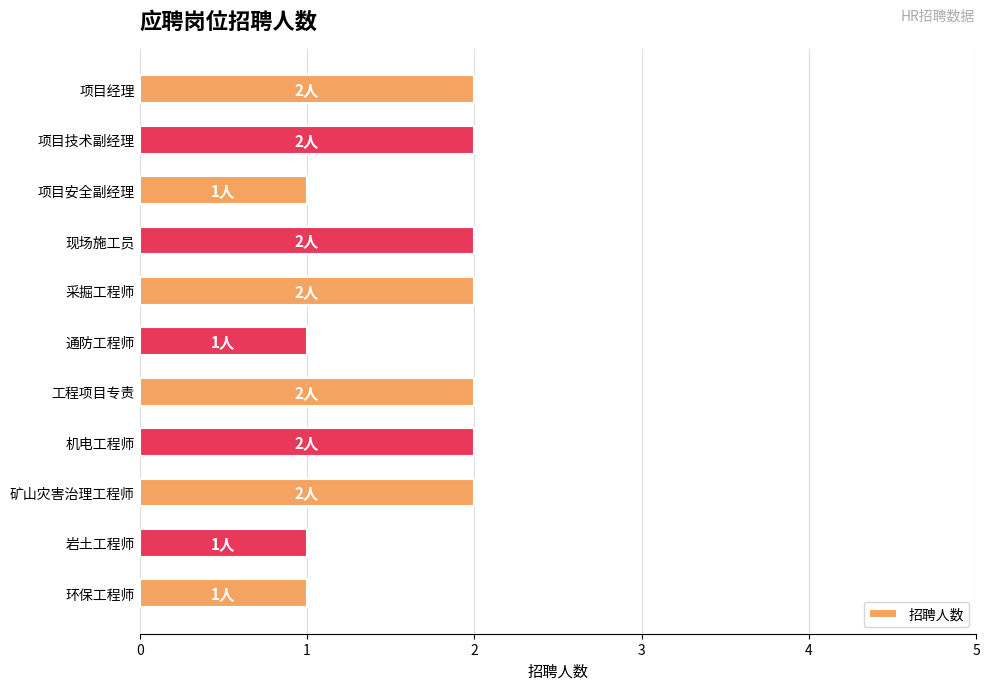

What is the average value?

2